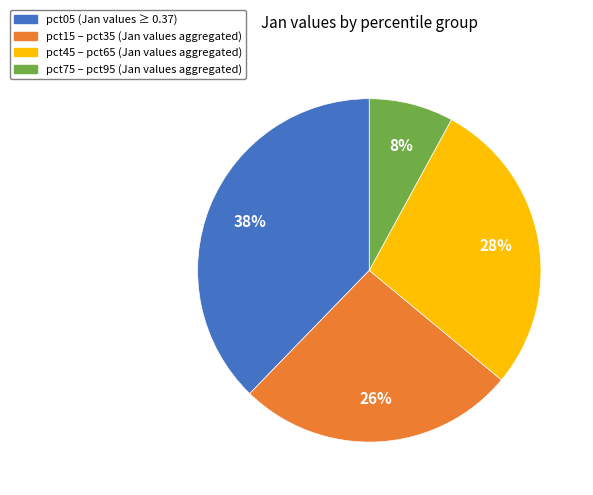

How many segments does this pie chart have?

4